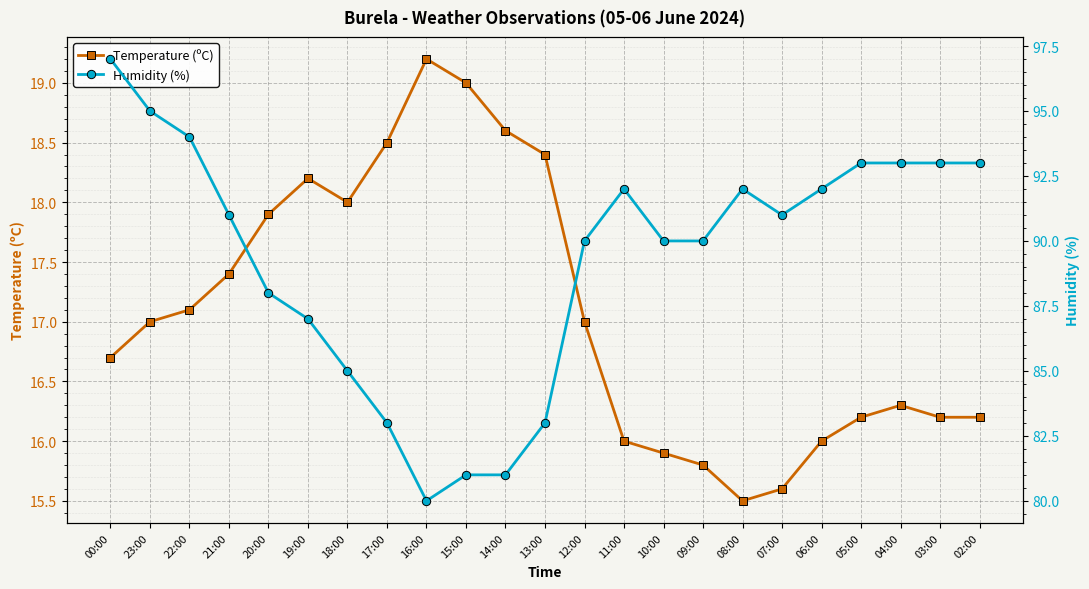

What is the value of the Humidity (%) point at the 20th from the left?

93.0